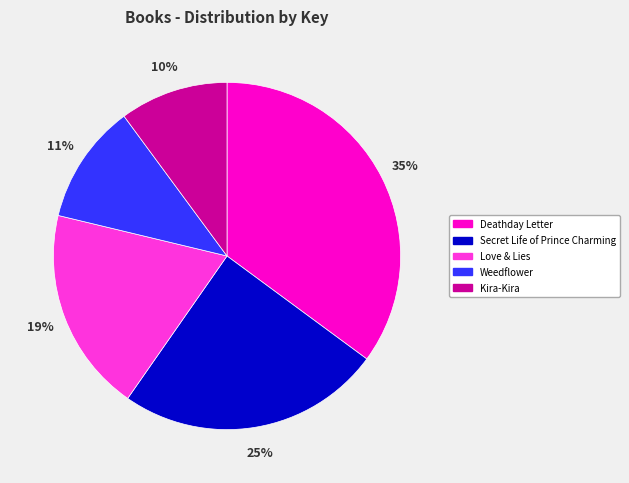

Which category has the smallest portion of the pie?

Kira-Kira